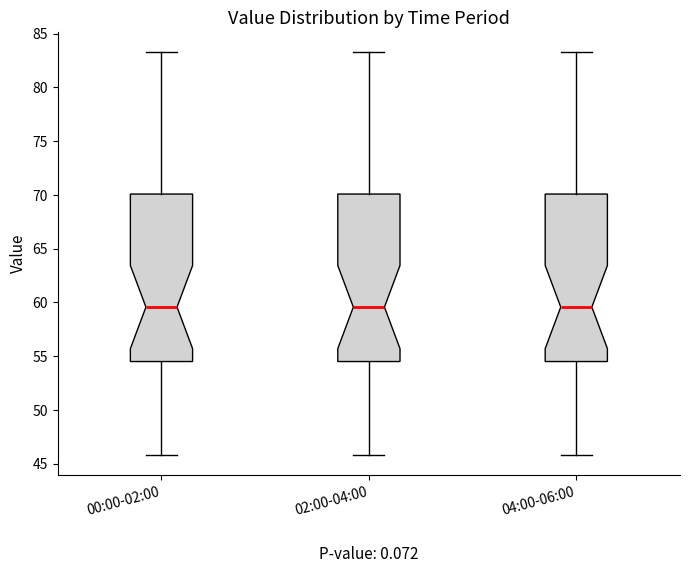

Reading left to right, transcribe this box plot: for each box, give where its median line is, the range the box spans, and where its two whiskers end, as read against the y-axis. The values are not printed on the chart, so give them approximately, as read against the axis.

00:00-02:00: median 59.5, box 54.5 to 70.0, whiskers 46.0 to 83.5
02:00-04:00: median 59.5, box 54.5 to 70.0, whiskers 46.0 to 83.5
04:00-06:00: median 59.5, box 54.5 to 70.0, whiskers 46.0 to 83.5